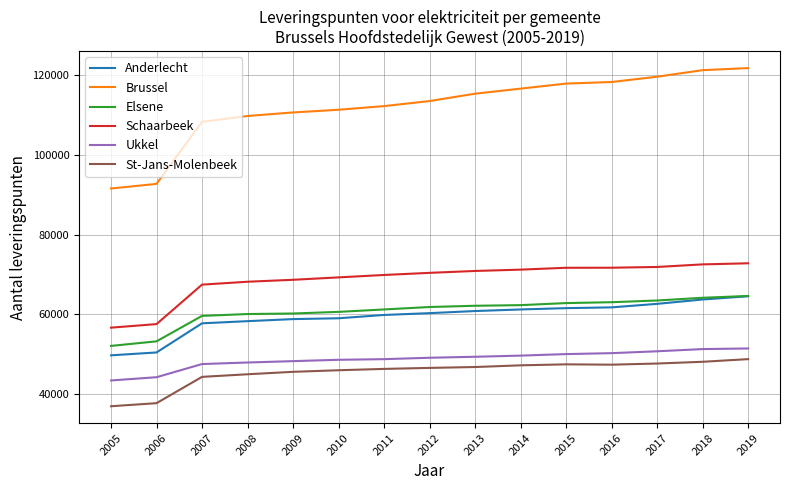

Which series has the largest total across all categories?

Brussel